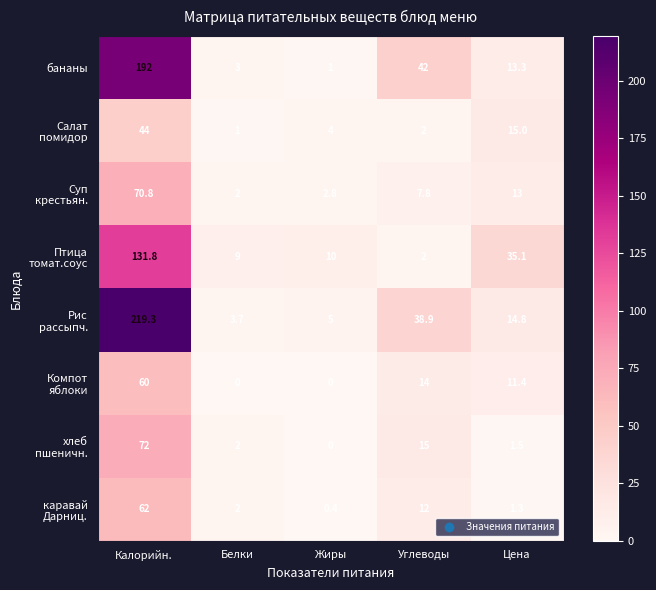

What is the greatest value displayed?

219.3